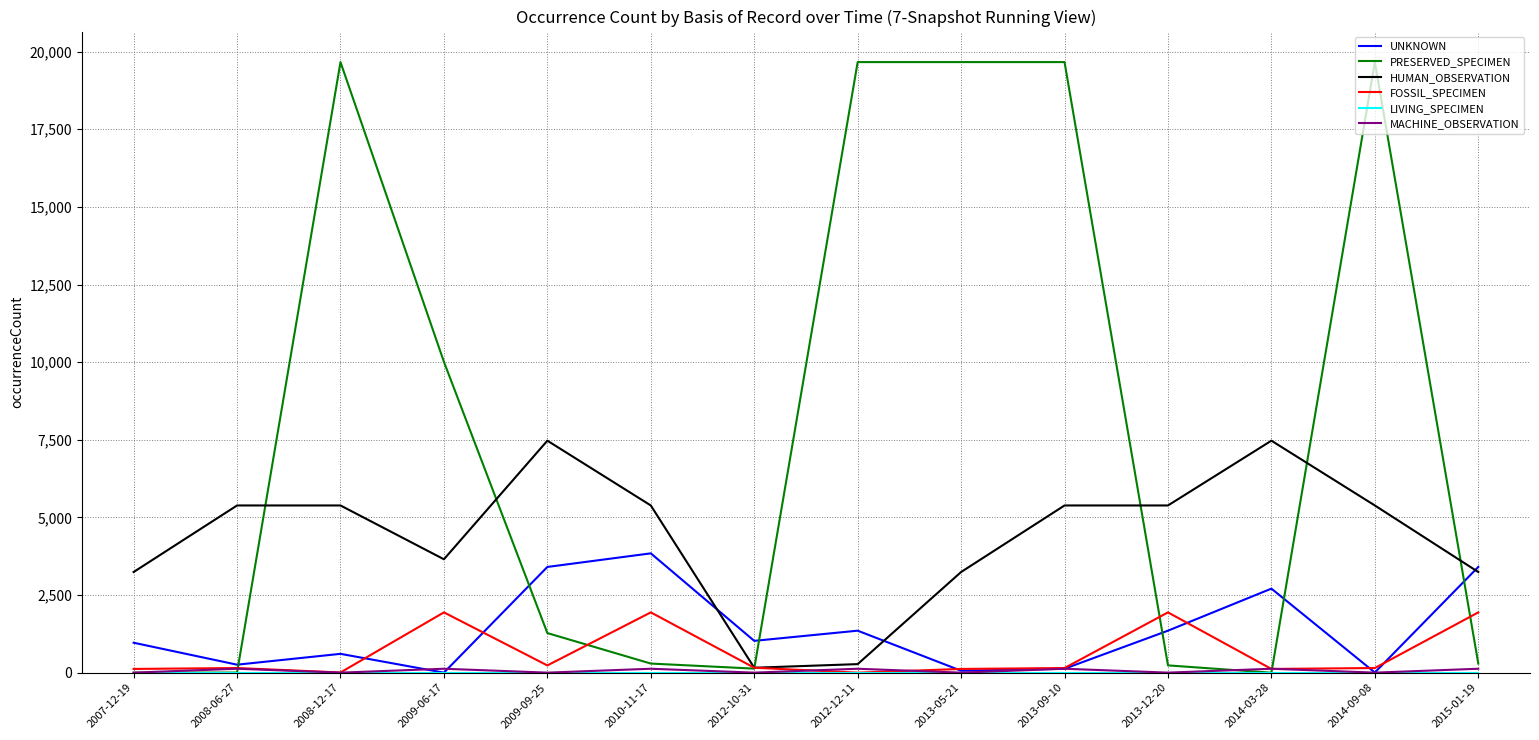

What is the spread (max minus min) of values at 2009-09-25?

7469